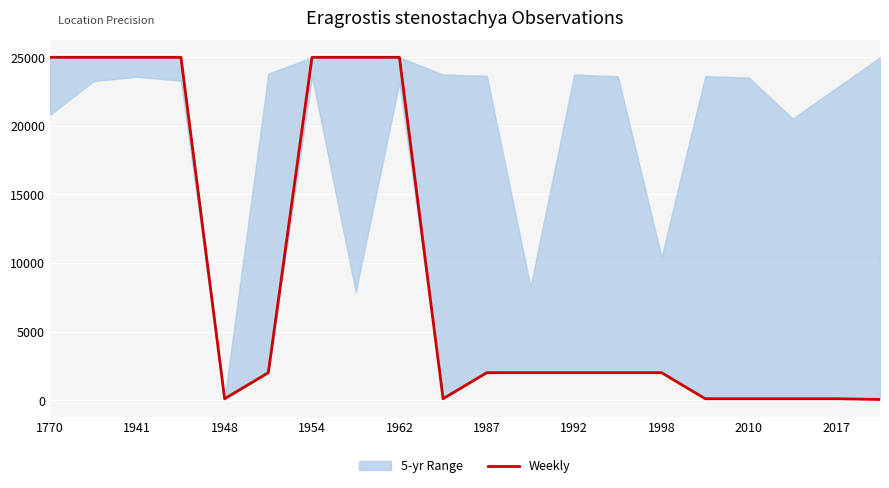

What is the maximum value shown in the chart?

25000